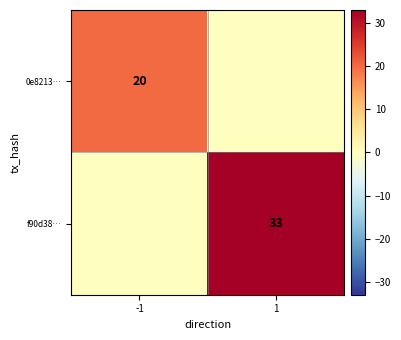

Is it true that 0e8213… equals 20 at -1?

True